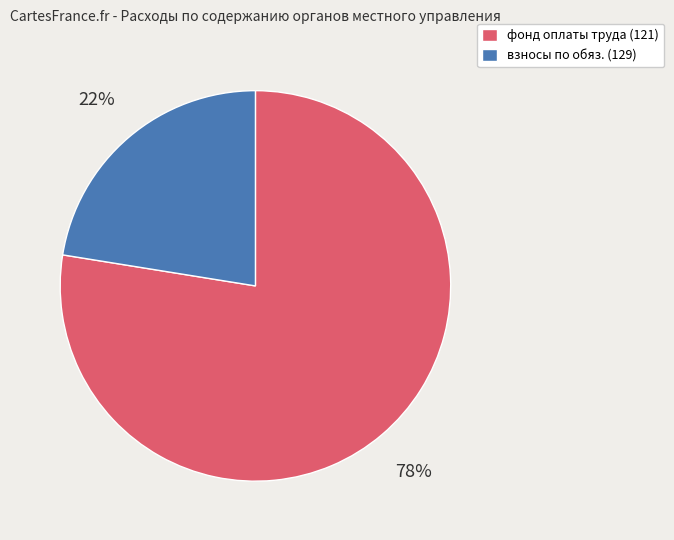

How many segments does this pie chart have?

2